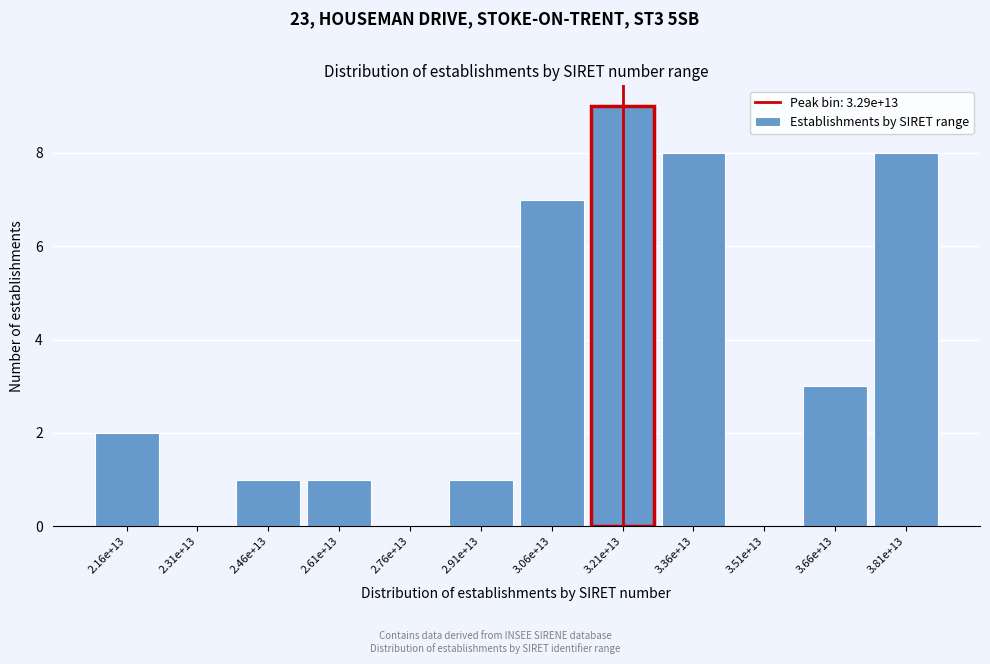

Reading left to right, list all the values displayed in this chart.

2.16e+13=2	2.31e+13=0	2.46e+13=1	2.61e+13=1	2.76e+13=0	2.91e+13=1	3.06e+13=7	3.21e+13=9	3.36e+13=8	3.51e+13=0	3.66e+13=3	3.81e+13=8